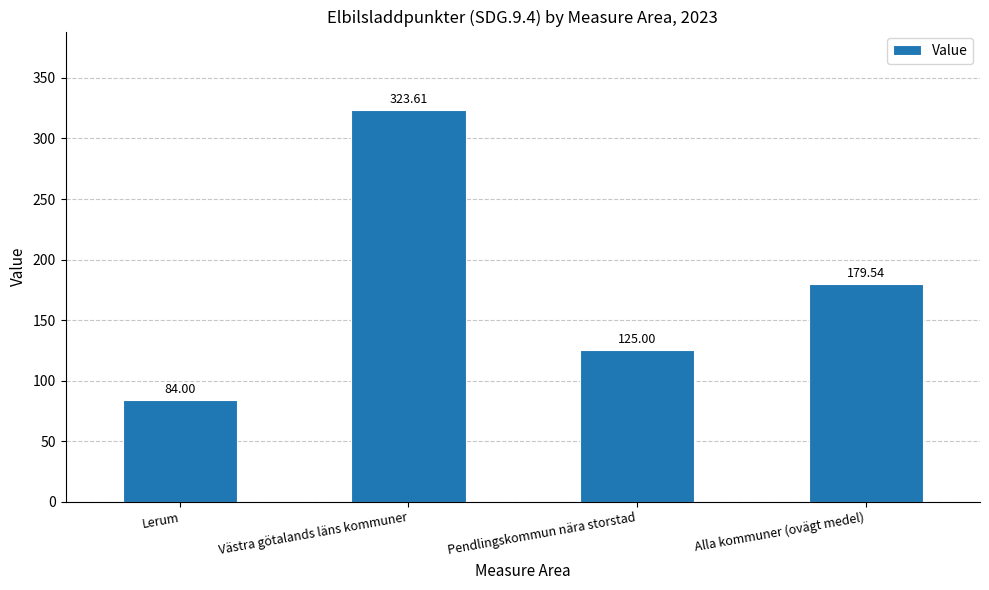

What is the average value?

178.0